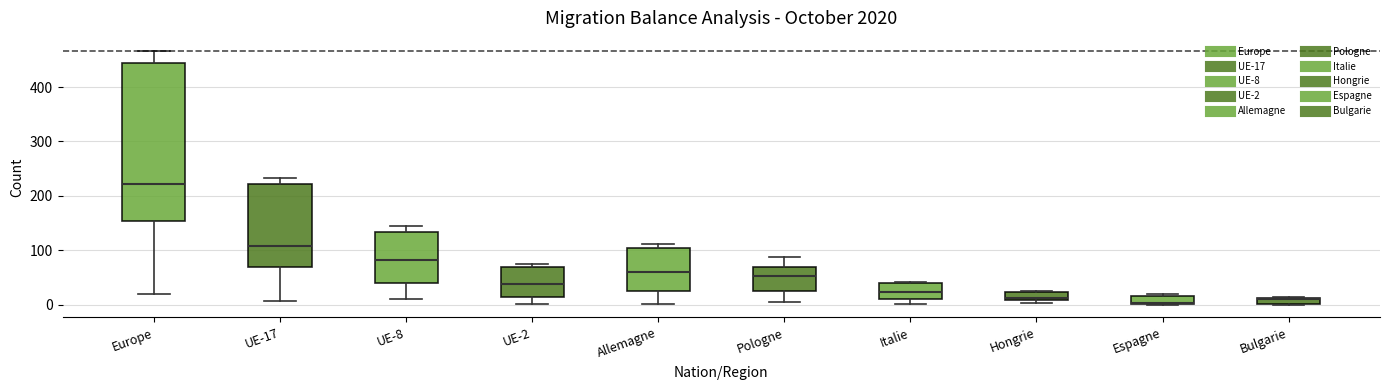

Where does the upper whisker of the box for UE-17 end on the y-axis? The values are not printed on the chart, so give them approximately, as read against the axis.

230